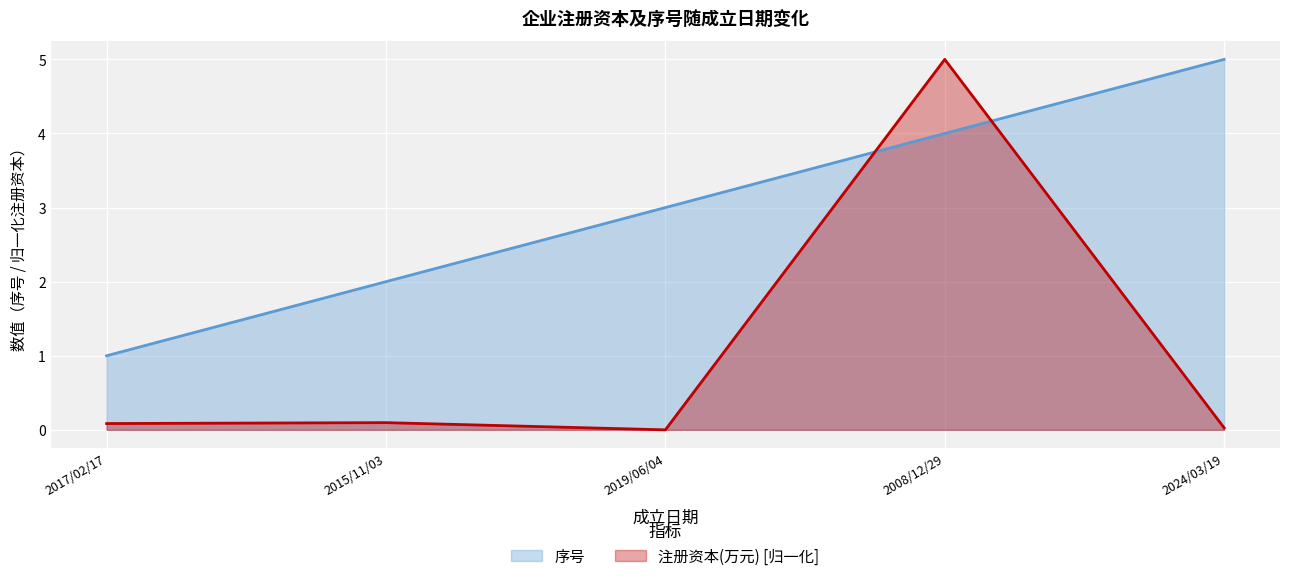

What is the highest value of the 序号 series?

5.0